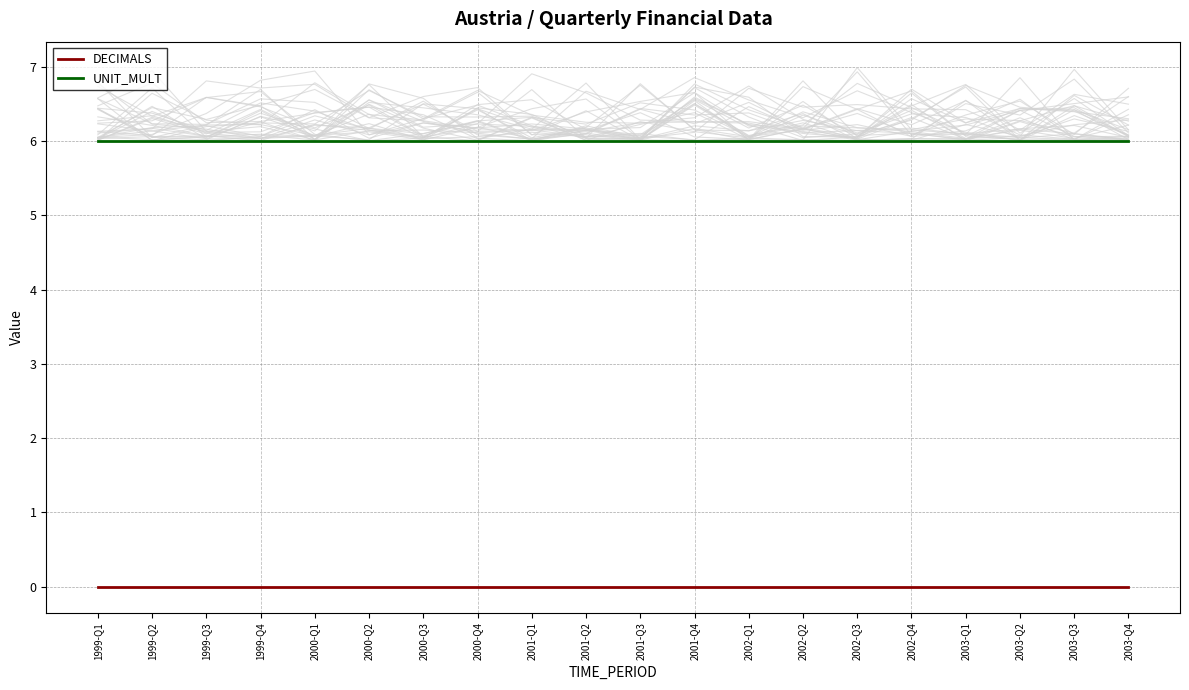

Reading right to left, transcribe all the data shown in this chart.

DECIMALS: 0	0	0	0	0	0	0	0	0	0	0	0	0	0	0	0	0	0	0	0
UNIT_MULT: 6	6	6	6	6	6	6	6	6	6	6	6	6	6	6	6	6	6	6	6